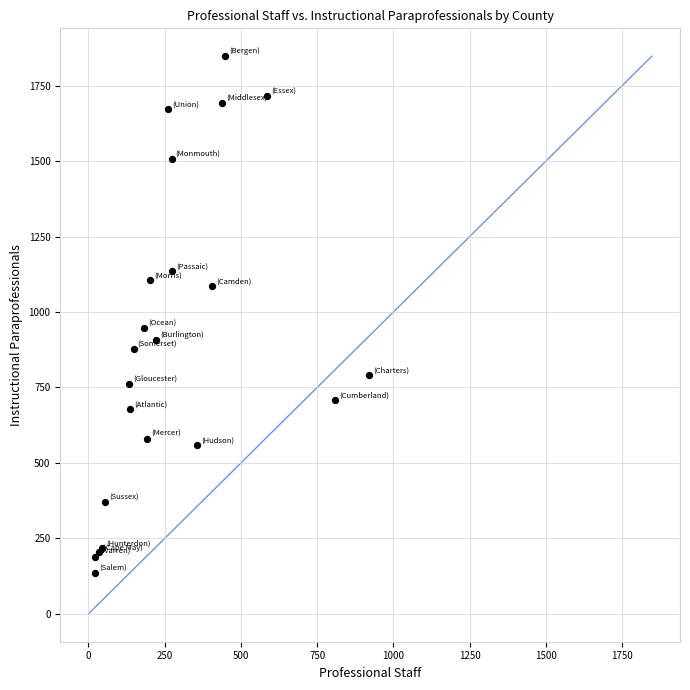

What Y value in the scatter plot is closest to 992?

946.6